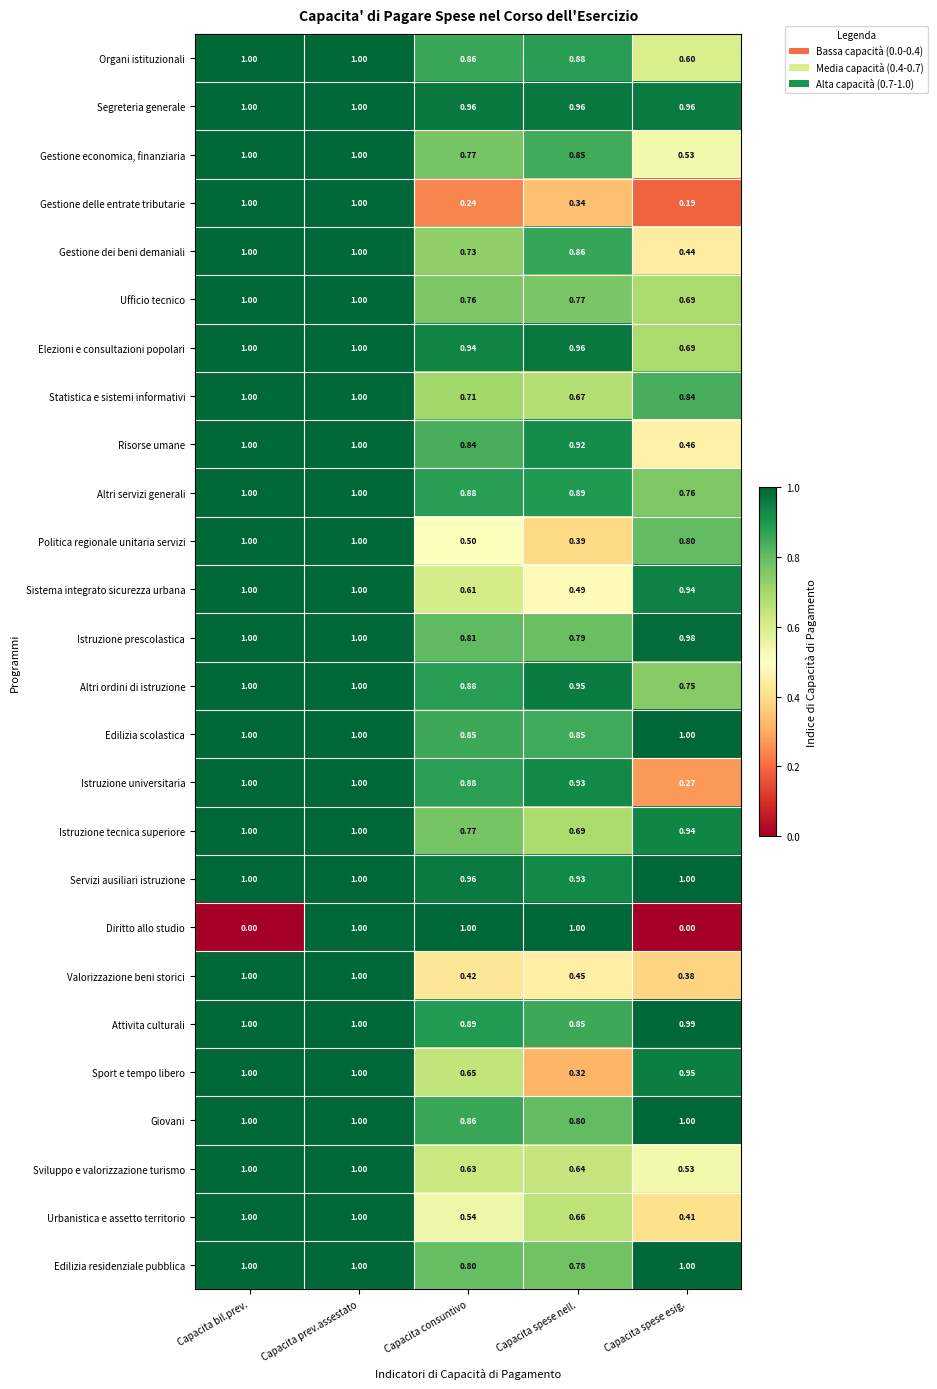

Where is Gestione delle entrate tributarie nearest to the value 0?

Capacita spese esig.